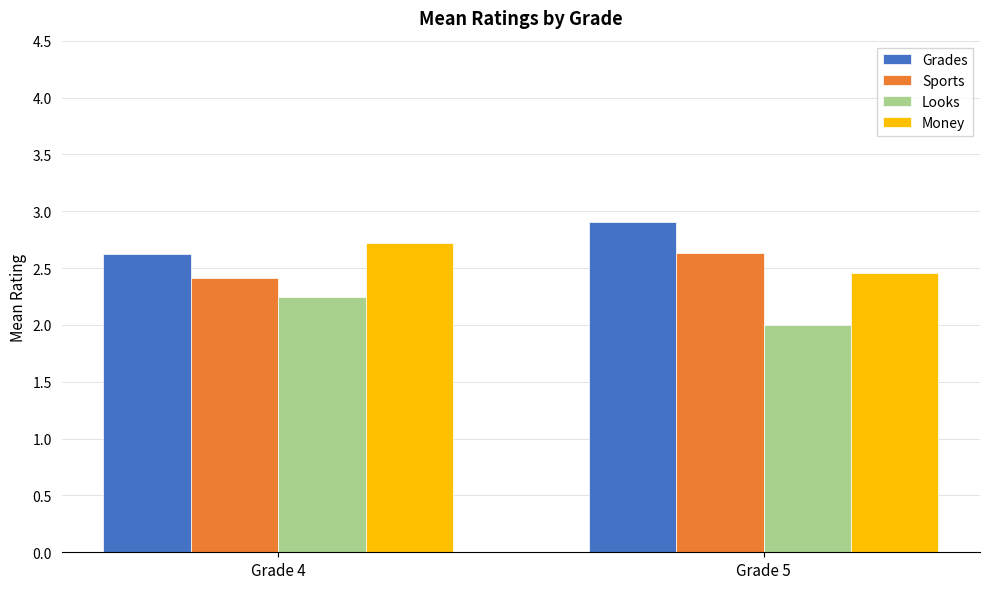

What is the value of the Money bar at the 1st from the left?

2.7